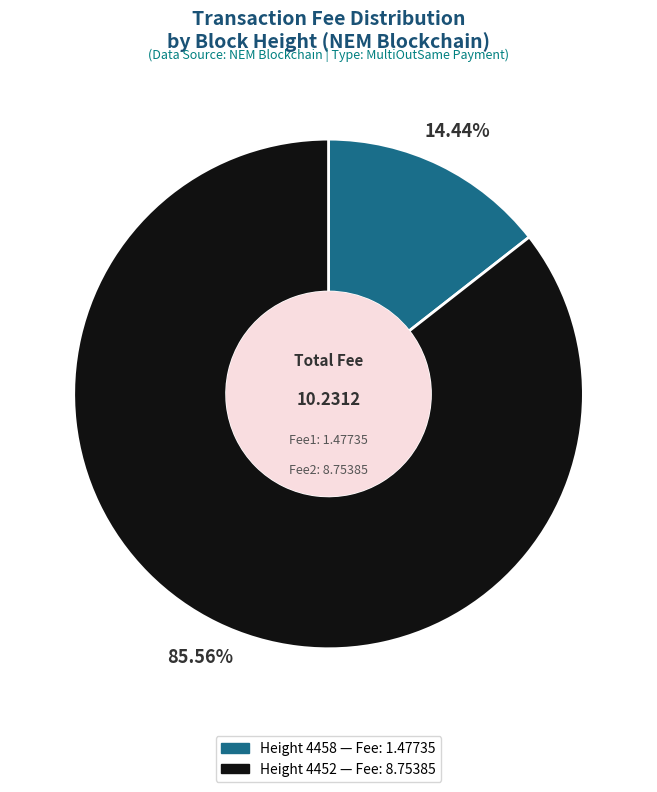

Which category has the biggest portion of the pie?

Height 4452